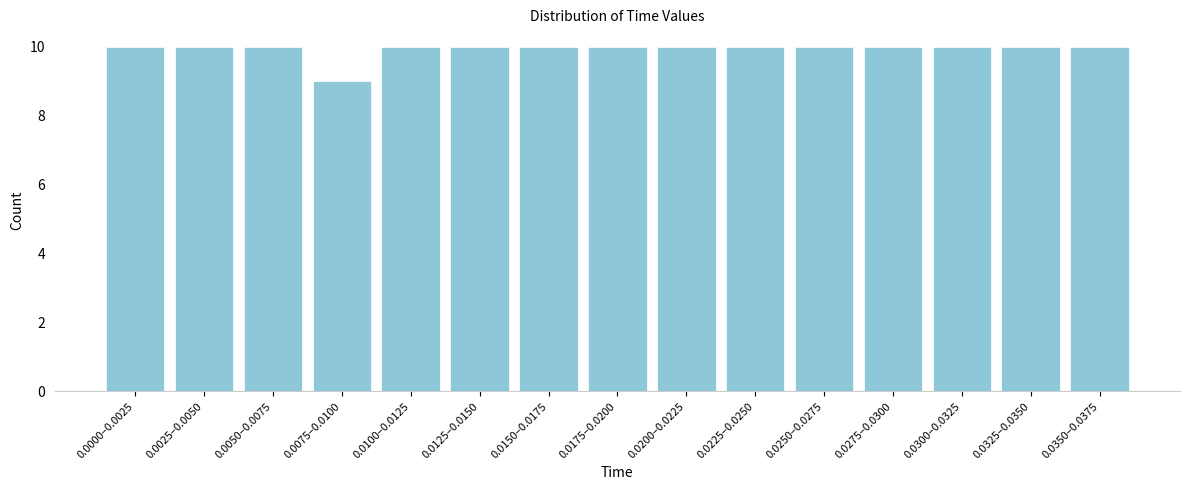

Reading right to left, extract all data points from this chart.

0.0350–0.0375=10	0.0325–0.0350=10	0.0300–0.0325=10	0.0275–0.0300=10	0.0250–0.0275=10	0.0225–0.0250=10	0.0200–0.0225=10	0.0175–0.0200=10	0.0150–0.0175=10	0.0125–0.0150=10	0.0100–0.0125=10	0.0075–0.0100=9	0.0050–0.0075=10	0.0025–0.0050=10	0.0000–0.0025=10